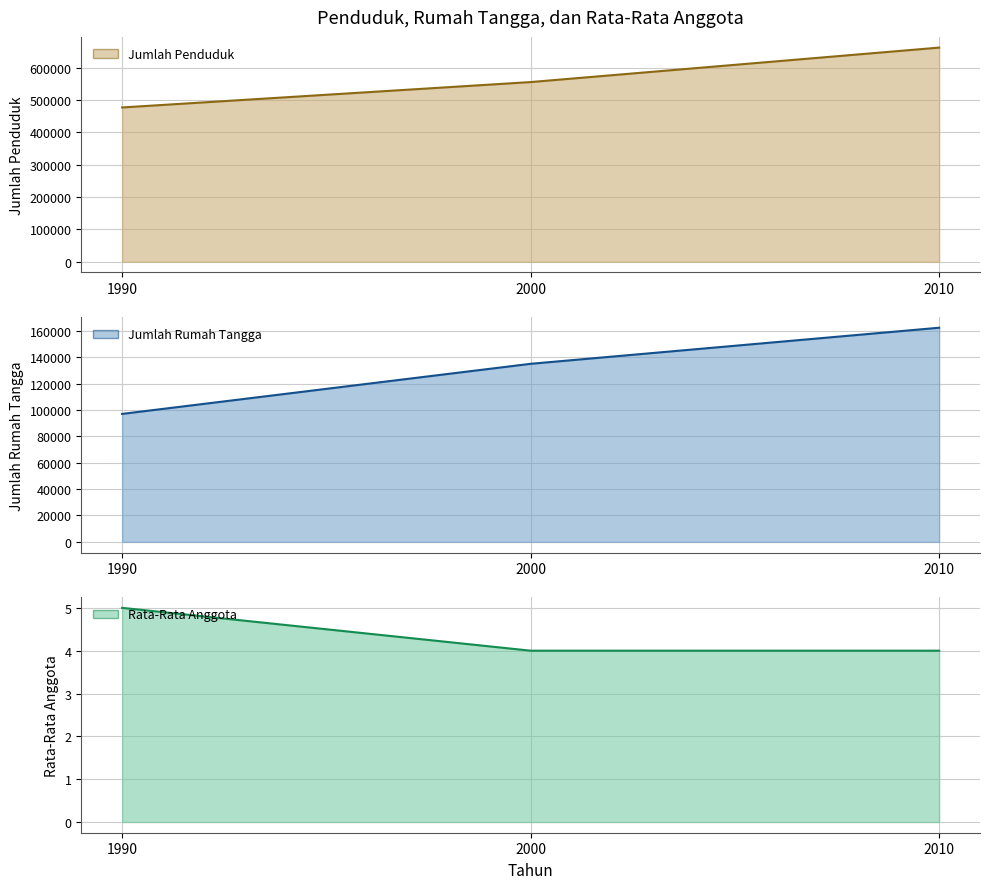

What is the difference between the Jumlah Penduduk (line) values at 2000 and 1990?

78533